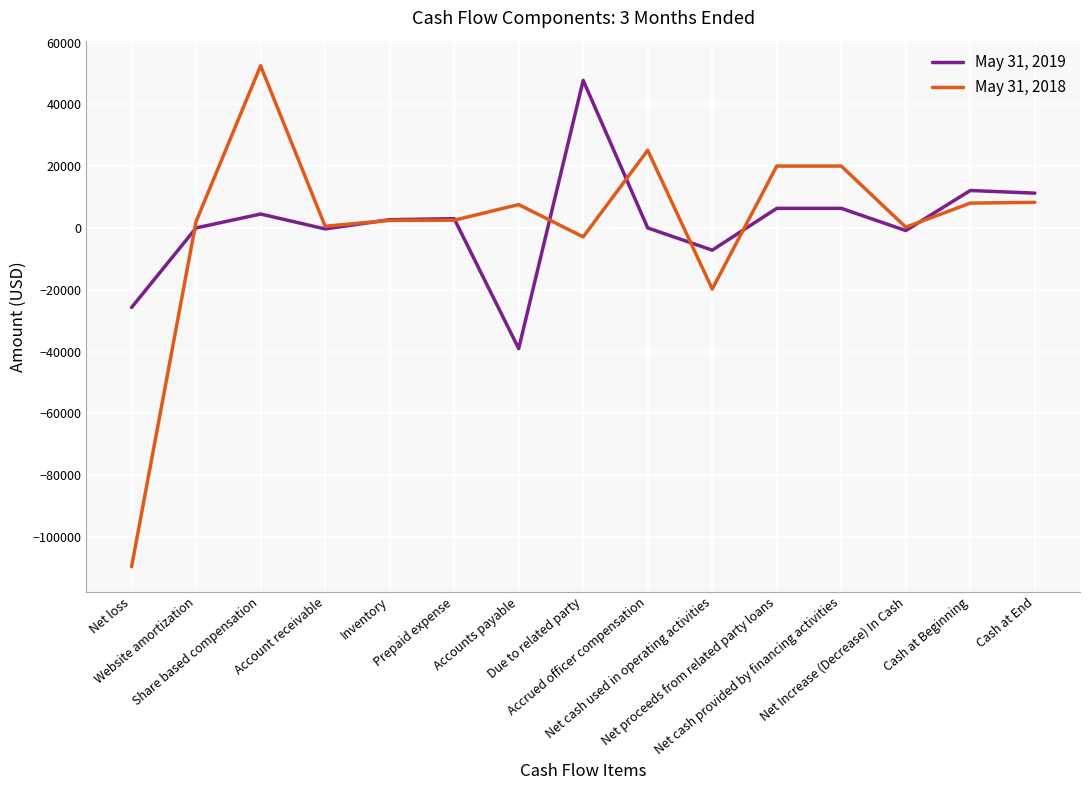

What is the maximum value for May 31, 2018?

52500